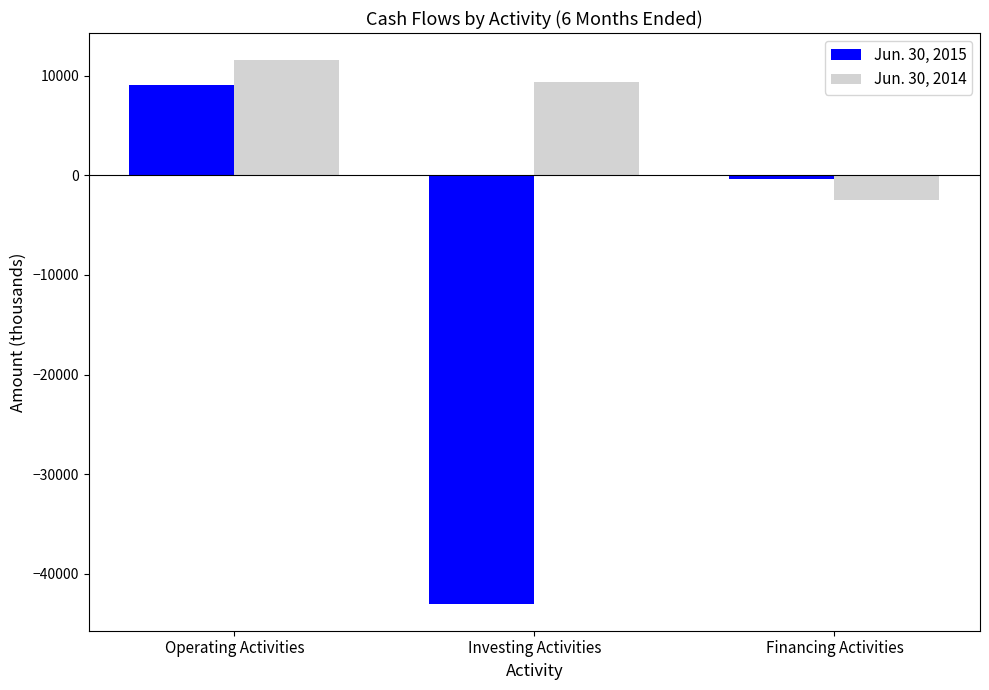

Count the number of categories in the chart.

3